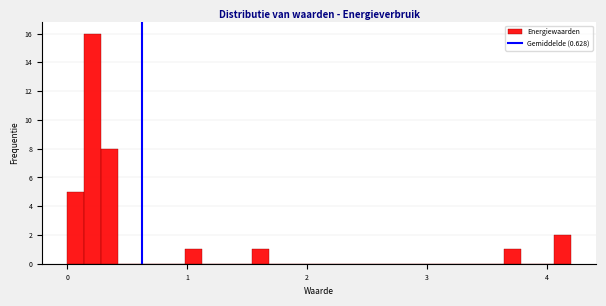

Read against the x-axis, roughly where is the centre of the tallest bar?

0.2